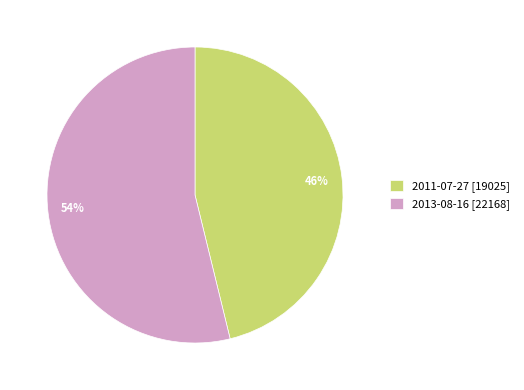

To the nearest percent, what portion does 2011-07-27 represent?

46%